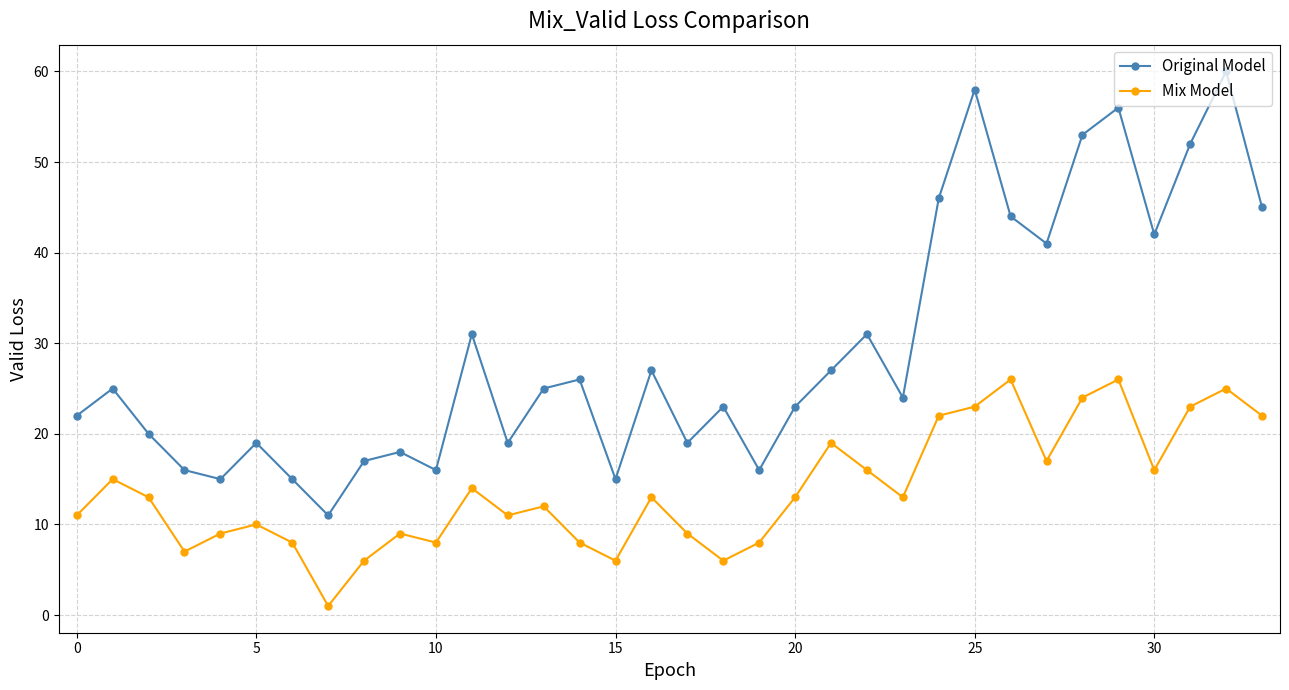

True or false: Original Model and Mix Model cross at least once.

False